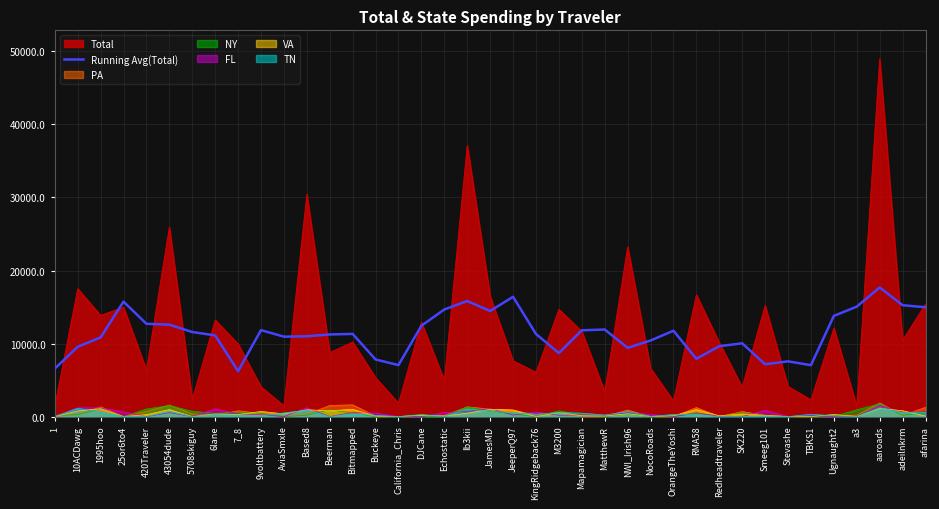

Reading left to right, extract all data points from this chart.

1=6563.7	10ACDawg=9556.8	1995hoo=10833.5	25or6to4=15734.2	420Traveler=12705.3	43054dude=12581.3	5708skiguy=11577.7	6lane=11115.2	7_8=6222.4	9voltbattery=11835.3	AviaSmxle=10941.3	Based8=10994.0	Beerman=11245.5	Bitmapped=11318.7	Buckeye=7815.3	California_Chris=7052.6	DJCane=12436.5	Echostatic=14663.0	Ib3kii=15821.5	JamesMD=14452.8	JeeperQ97=16400.0	KingRidgeback76=11308.1	M3200=8697.6	Mapamagician=11814.6	MatthewR=11922.8	NWI_Irish96=9412.3	NocoRoads=10412.2	OrangeTheYoshi=11755.6	RMA58=7914.7	Redheadtraveler=9637.3	SK220=10033.7	Smeeg101=7161.0	Stevashe=7562.0	TBKS1=7039.2	Ugnaught2=13785.8	a3=15053.8	aaroads=17675.2	adeilnkrm=15249.1	afarina=14966.6